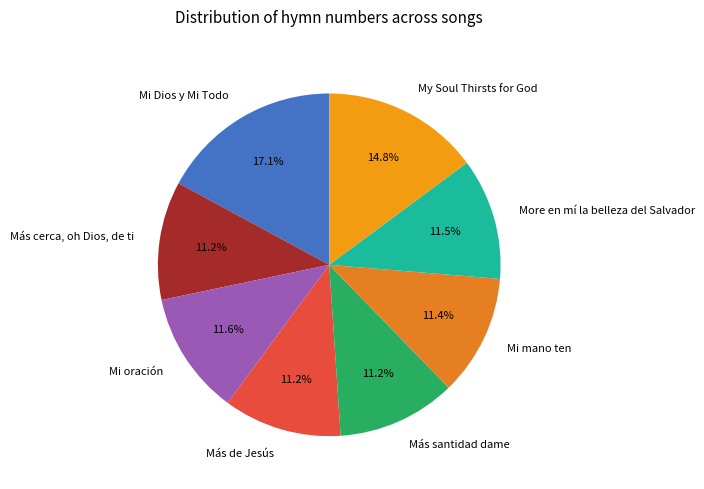

Is My Soul Thirsts for God the majority of the pie?

No